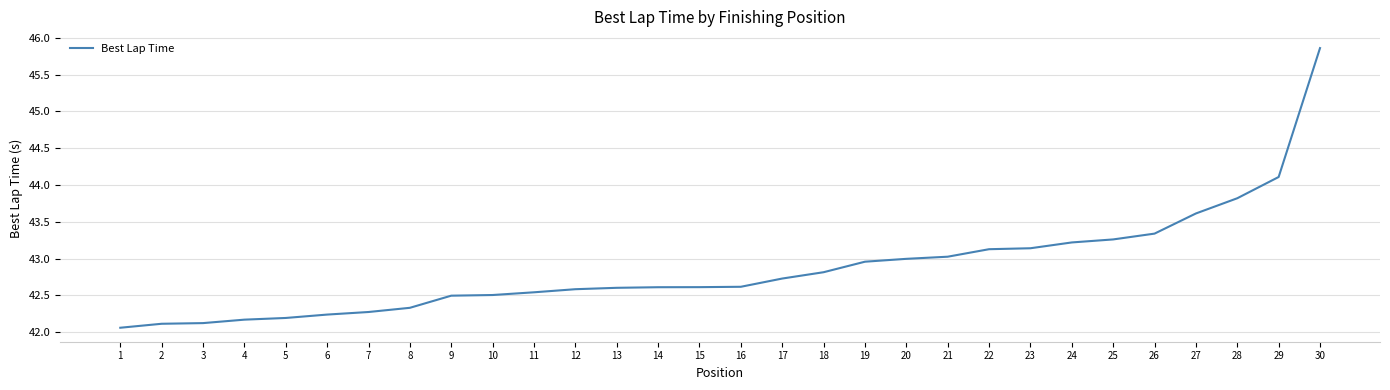

What is the difference between the maximum and second lowest values?

3.7